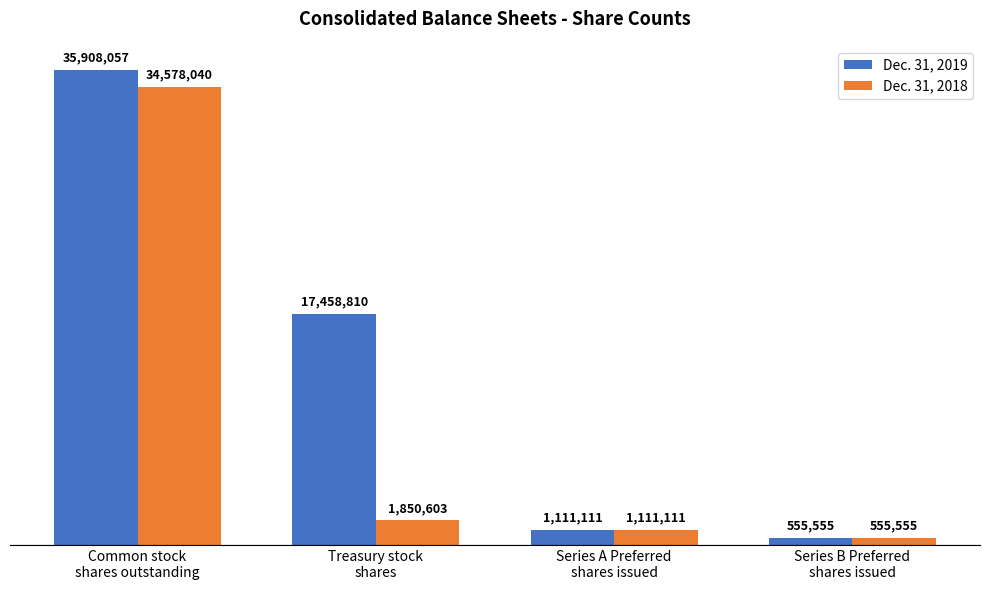

Reading left to right, transcribe all the data shown in this chart.

Dec. 31, 2019: 35908057	17458810	1111111	555555
Dec. 31, 2018: 34578040	1850603	1111111	555555